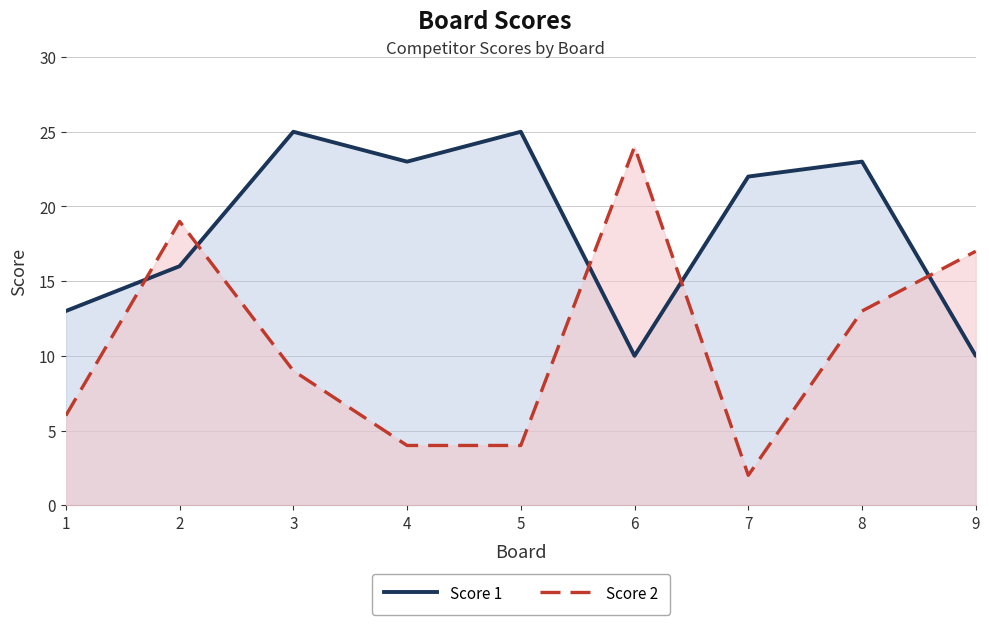

What is the value of the Score 2 point at the 5th from the left?

4